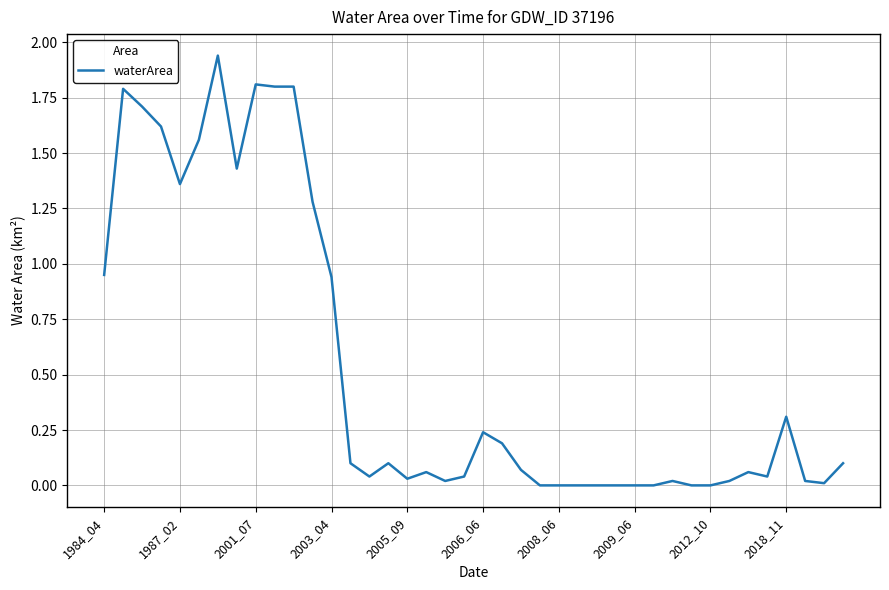

What is the maximum value shown in the chart?

1.9